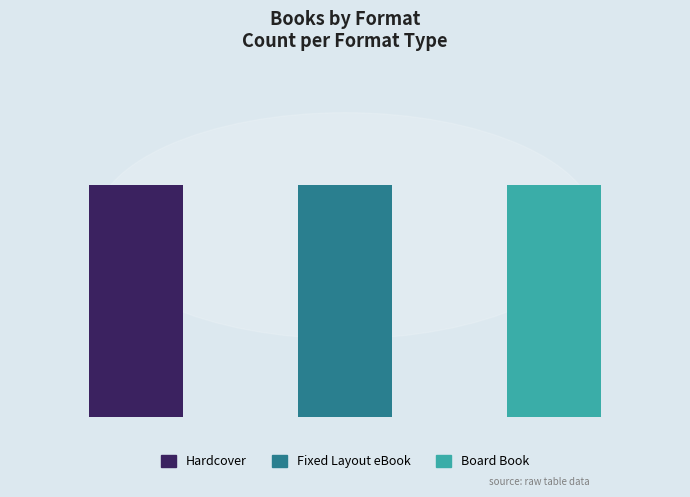

What is the label of the 2nd bar from the left?

Fixed Layout eBook